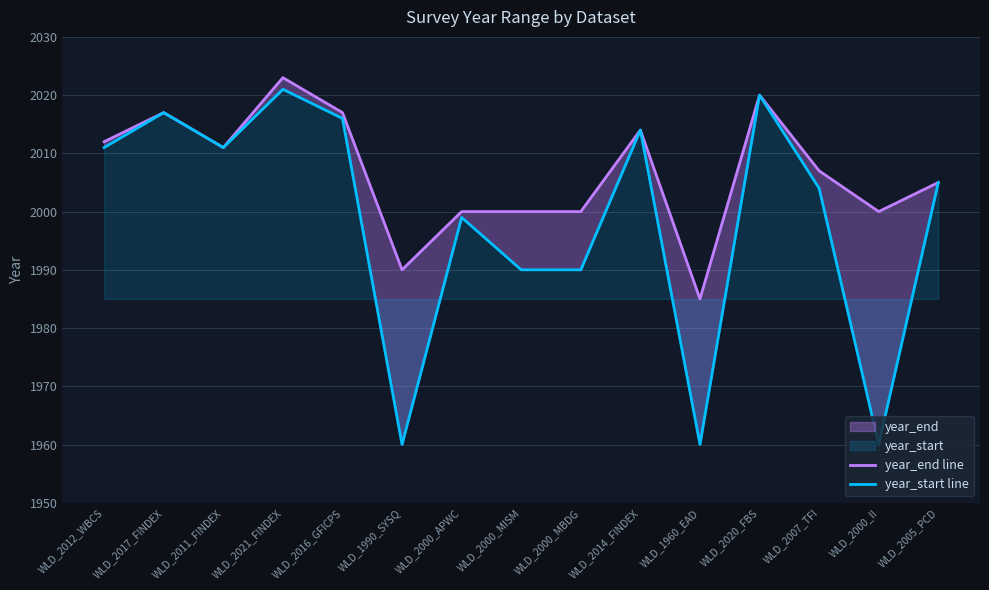

Reading left to right, transcribe all the data shown in this chart.

year_end line: WLD_2012_WBCS=2012	WLD_2017_FINDEX=2017	WLD_2011_FINDEX=2011	WLD_2021_FINDEX=2023	WLD_2016_GFICPS=2017	WLD_1990_SYSQ=1990	WLD_2000_APWC=2000	WLD_2000_MISM=2000	WLD_2000_MBDG=2000	WLD_2014_FINDEX=2014	WLD_1960_EAD=1985	WLD_2020_FBS=2020	WLD_2007_TFI=2007	WLD_2000_II=2000	WLD_2005_PCD=2005
year_start line: WLD_2012_WBCS=2011	WLD_2017_FINDEX=2017	WLD_2011_FINDEX=2011	WLD_2021_FINDEX=2021	WLD_2016_GFICPS=2016	WLD_1990_SYSQ=1960	WLD_2000_APWC=1999	WLD_2000_MISM=1990	WLD_2000_MBDG=1990	WLD_2014_FINDEX=2014	WLD_1960_EAD=1960	WLD_2020_FBS=2020	WLD_2007_TFI=2004	WLD_2000_II=1960	WLD_2005_PCD=2005